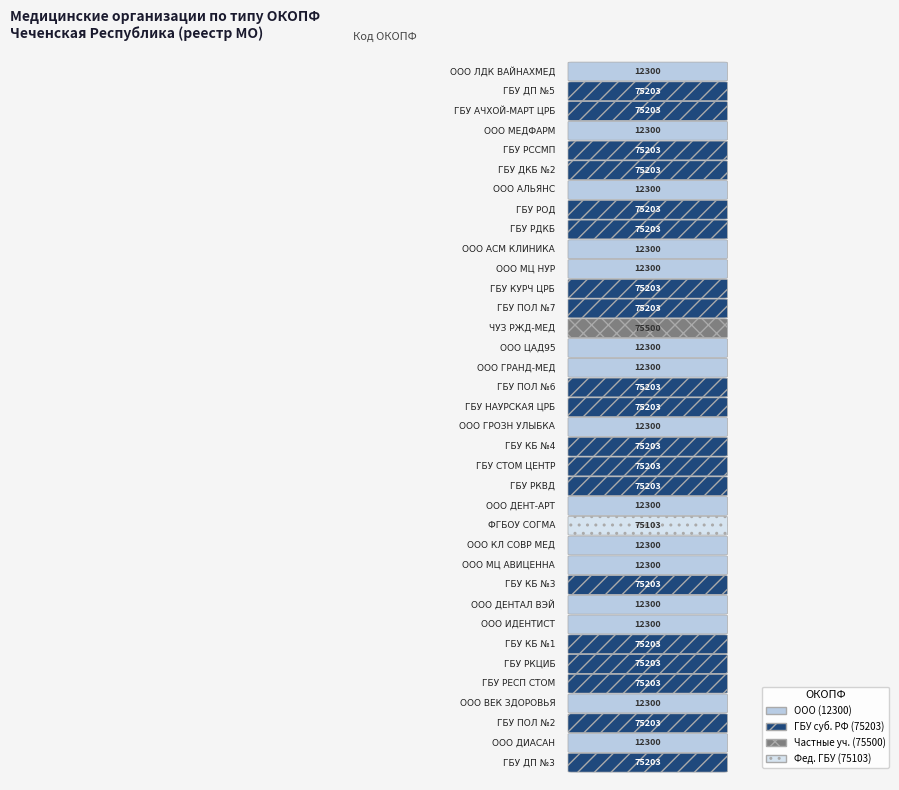

True or false: the data shows 5946 at 14.

False